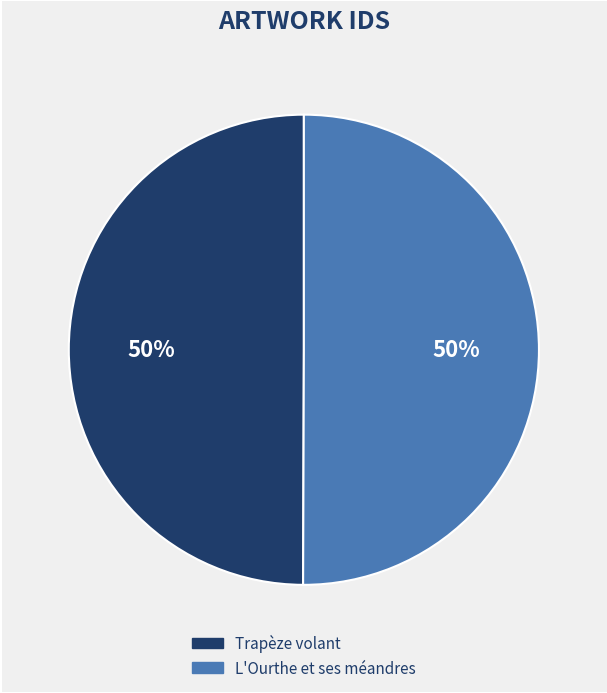

The L'Ourthe et ses méandres slice represents 39% of the pie. True or false?

False